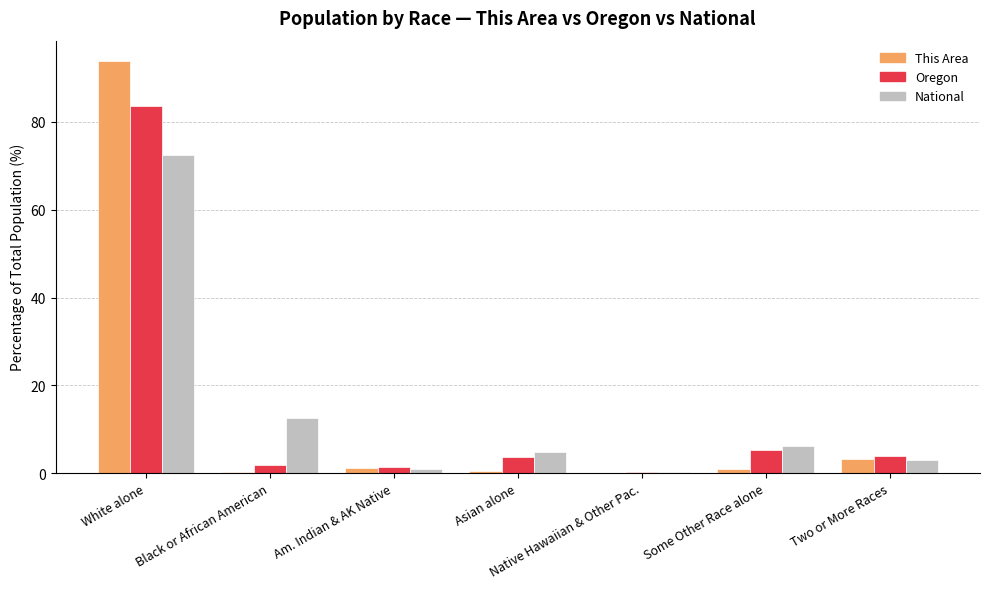

Where is National nearest to the value 36?

Black or African American